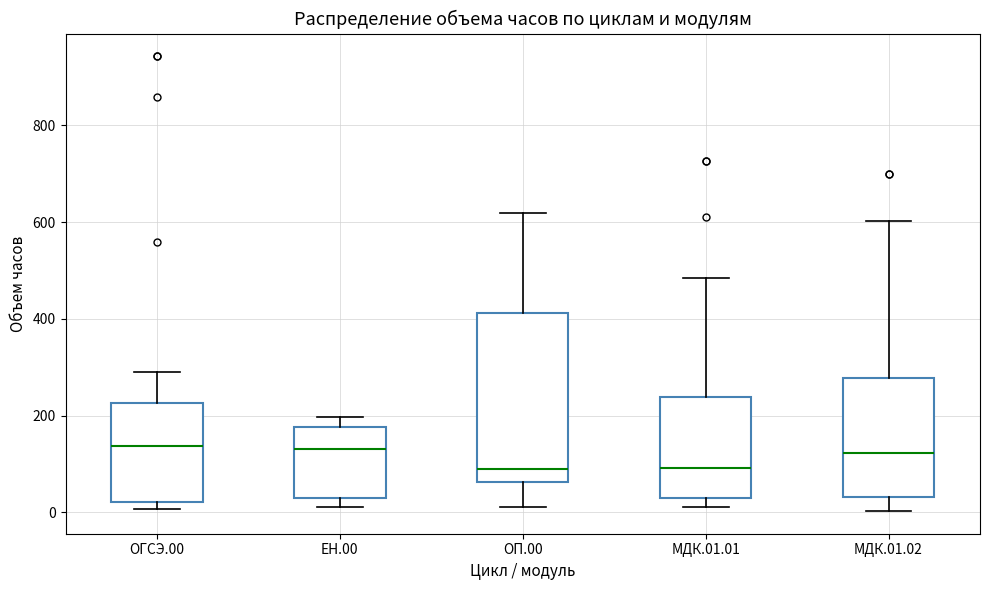

Where does the upper whisker of the box for ОГСЭ.00 end on the y-axis? The values are not printed on the chart, so give them approximately, as read against the axis.

300